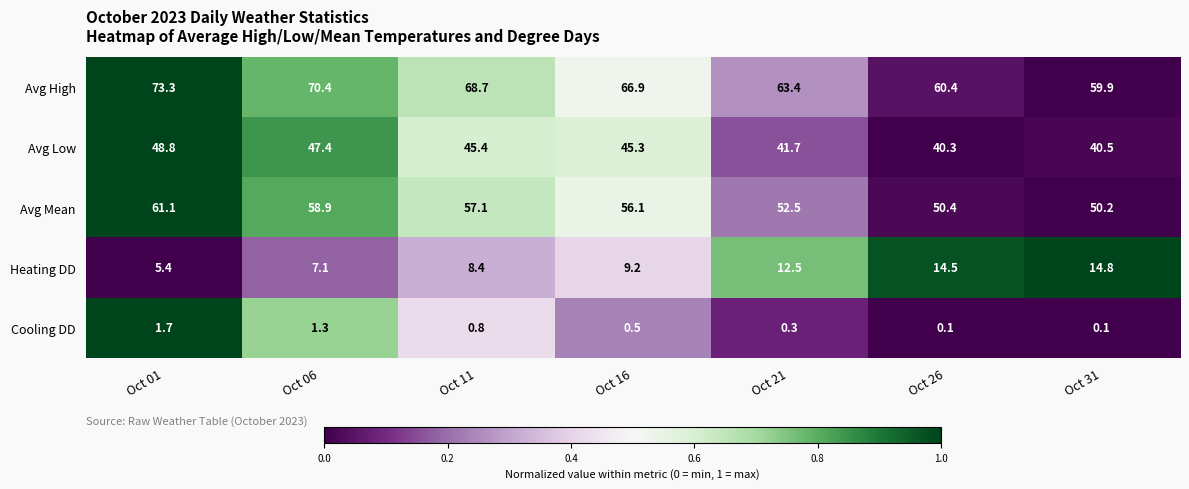

The Avg Mean series shows 77.5 at Oct 26. True or false?

False